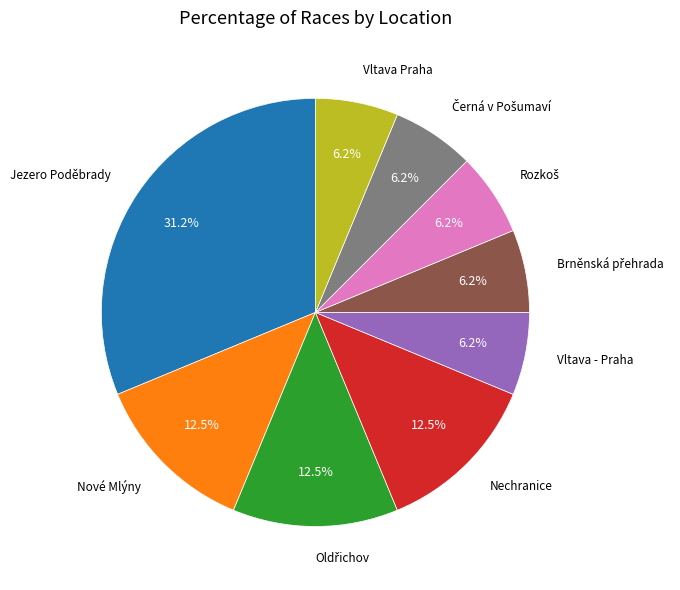

Is there any slice that represents more than half of the pie?

No